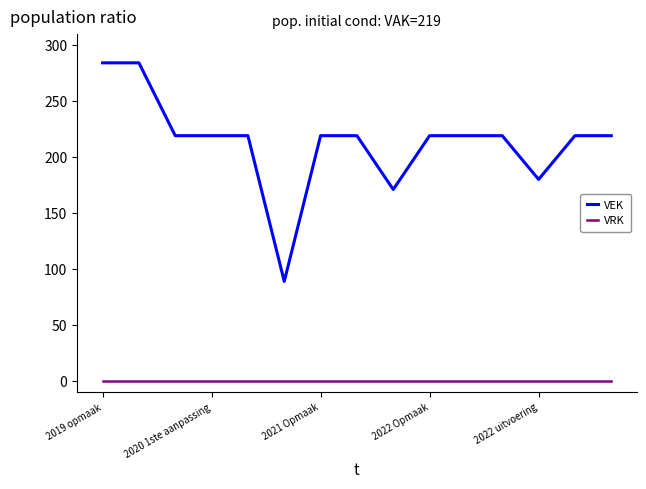

Is this an area chart (filled region under the line)?

No